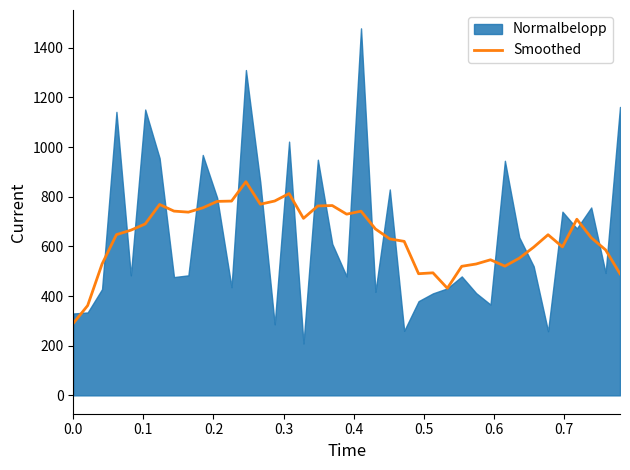

What is the maximum value for Smoothed?

860.6